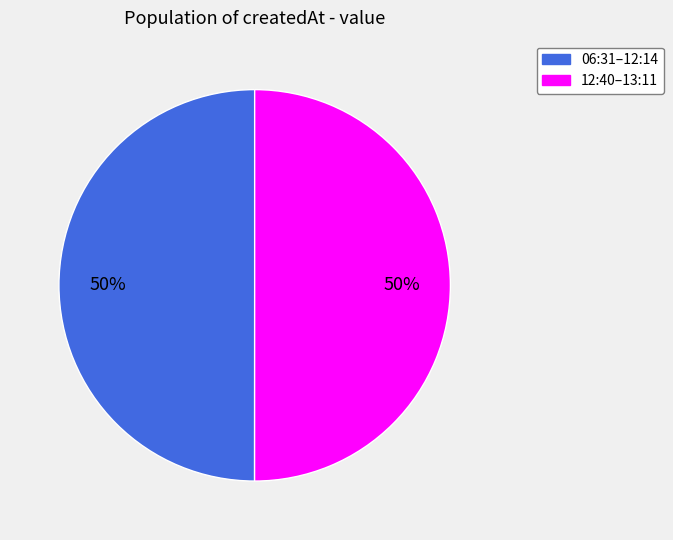

Approximately how many times larger is the value at 12:40–13:11 compared to 06:31–12:14?

1.0